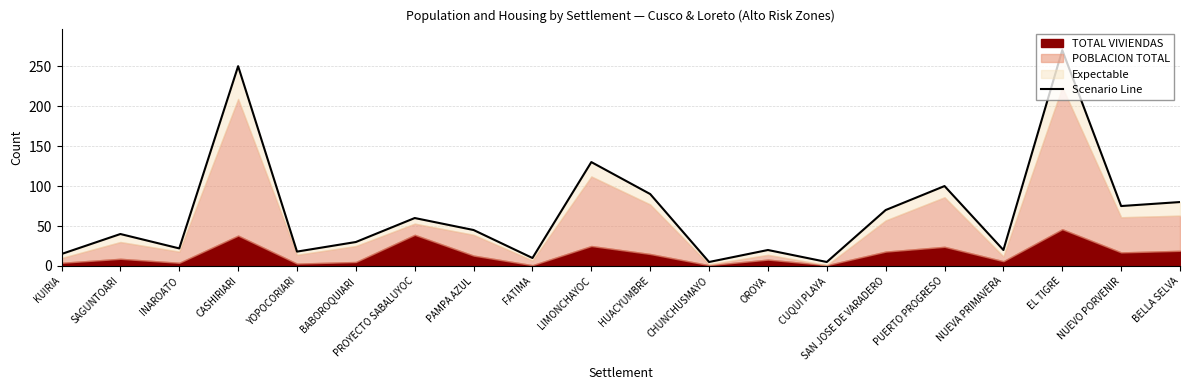

Does the chart have visible grid lines?

Yes